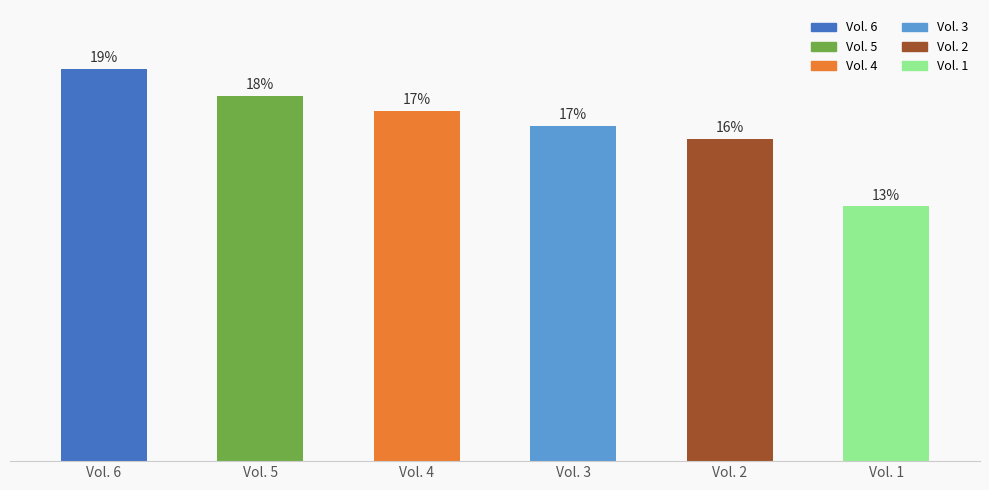

What is the approximate value at Vol. 2, to the nearest 50?

61982700